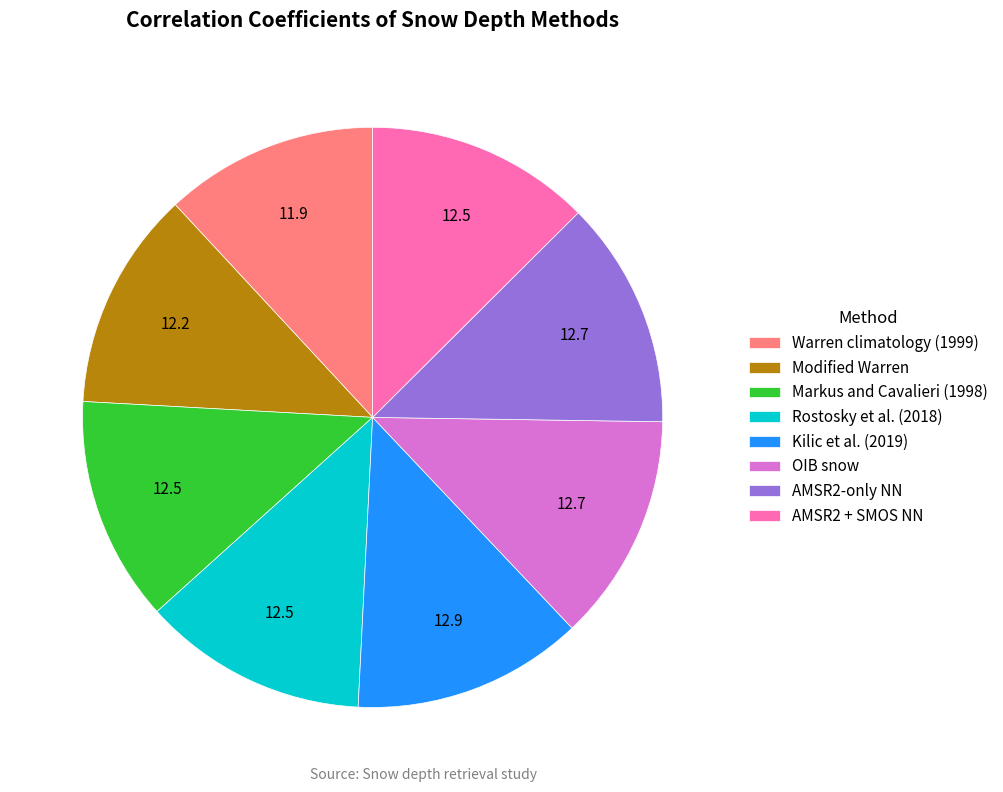

Is the sum of OIB snow and Rostosky et al. (2018) greater than half?

No